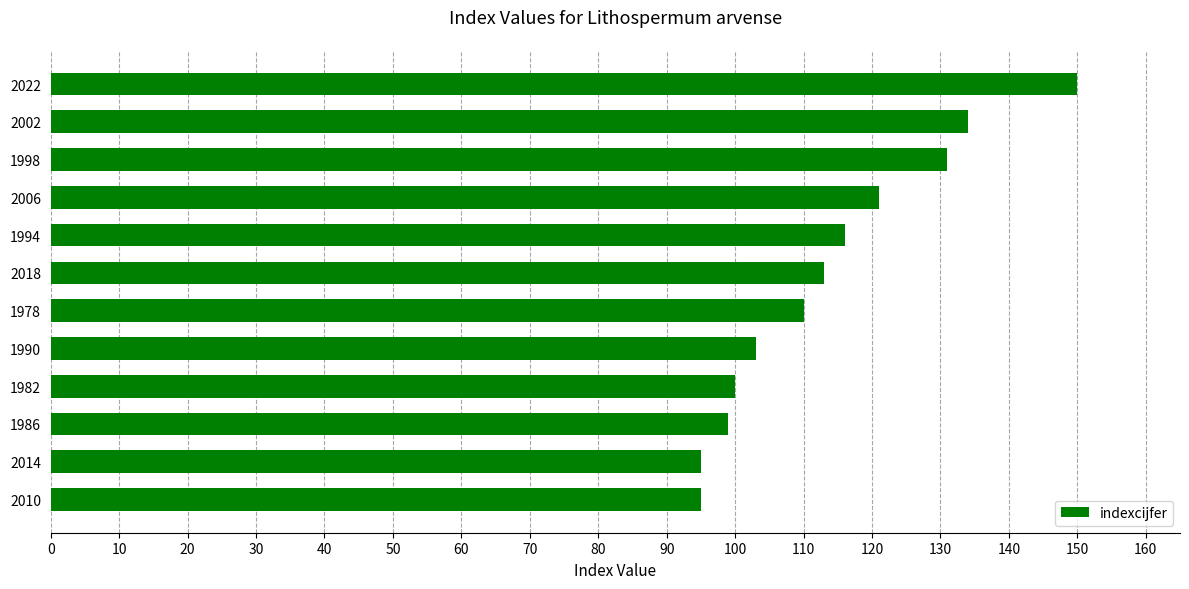

Approximately how many times larger is the value at 1978 compared to 2006?

0.9